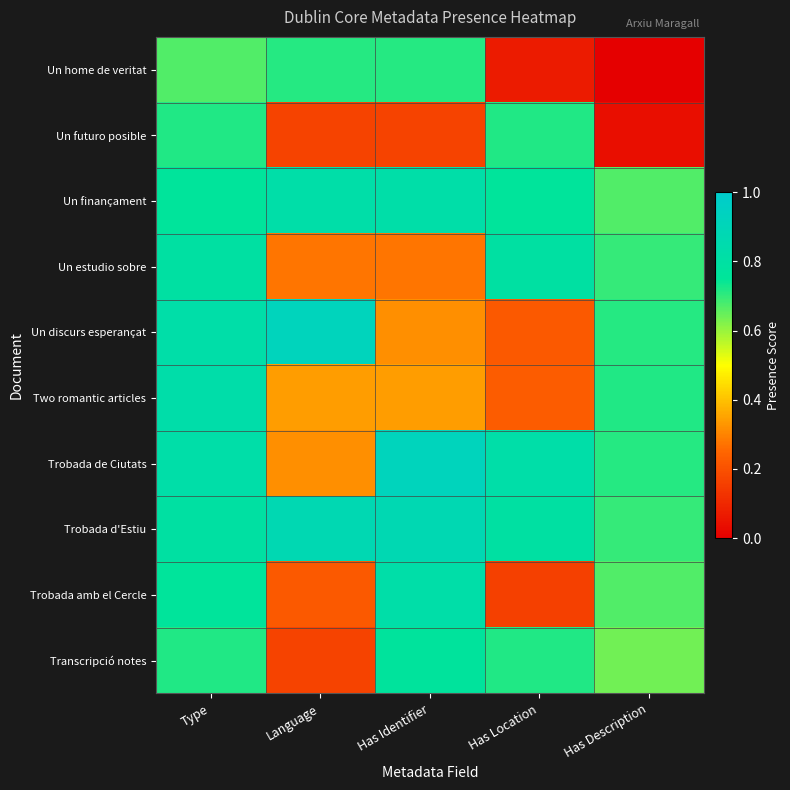

What is the total value across all series at Has Identifier?

6.0